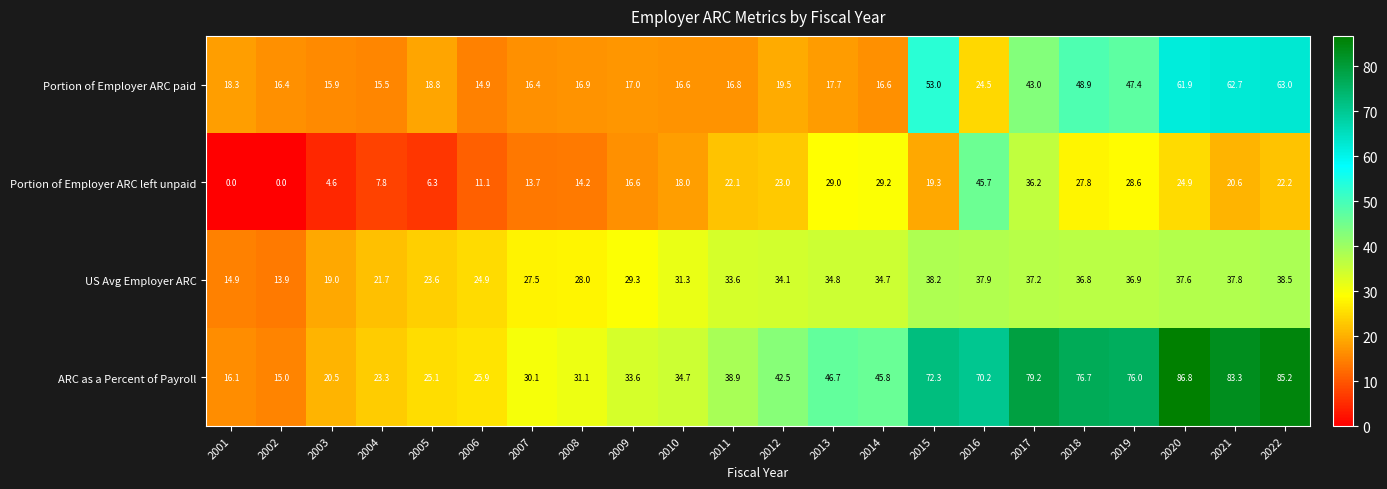

At how many categories does at least one series exceed 21?

19